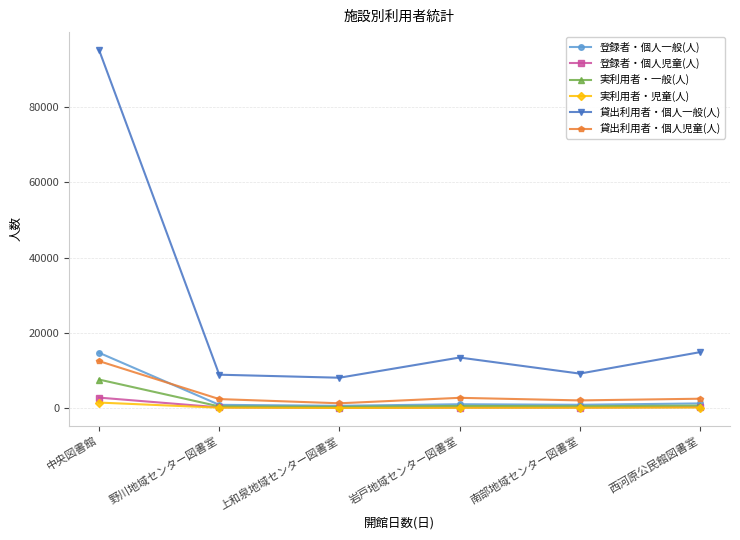

Is the value of 実利用者・一般(人) at 岩戸地域センター図書室 greater than the value of 貸出利用者・個人一般(人) at 南部地域センター図書室?

No